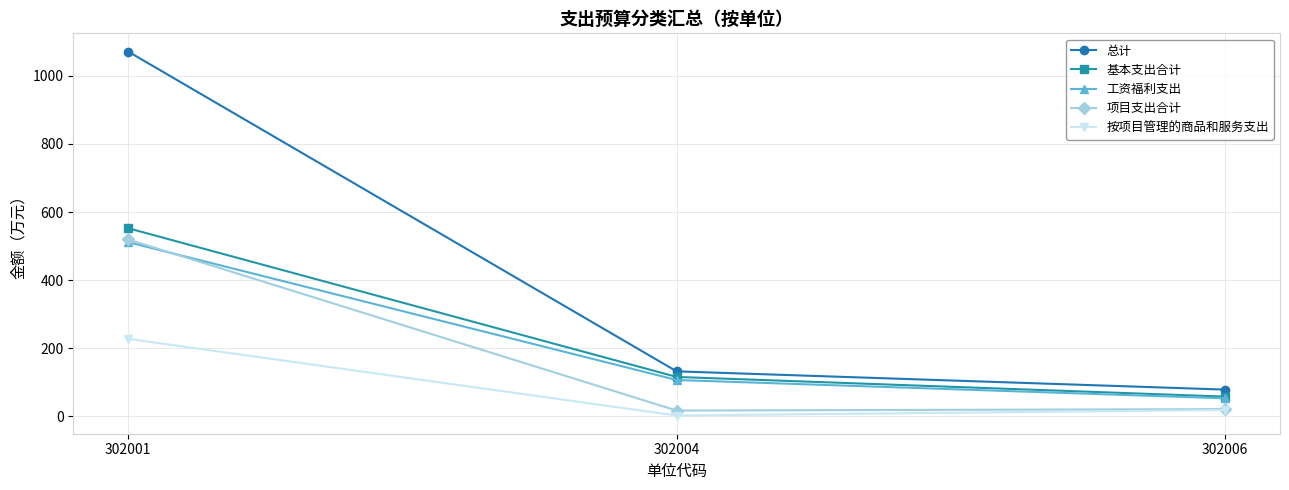

How many lines are shown in the chart?

5